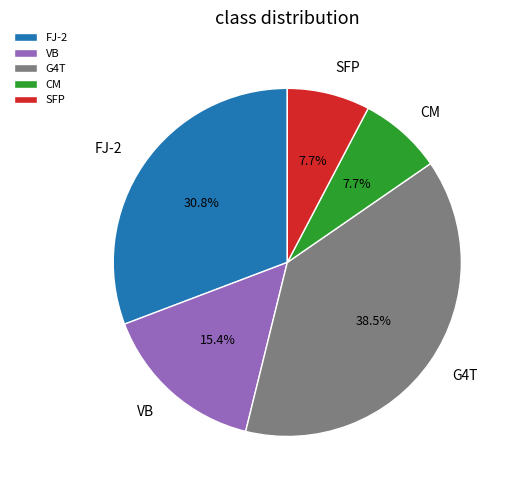

To the nearest percent, what is the average slice percentage?

20%